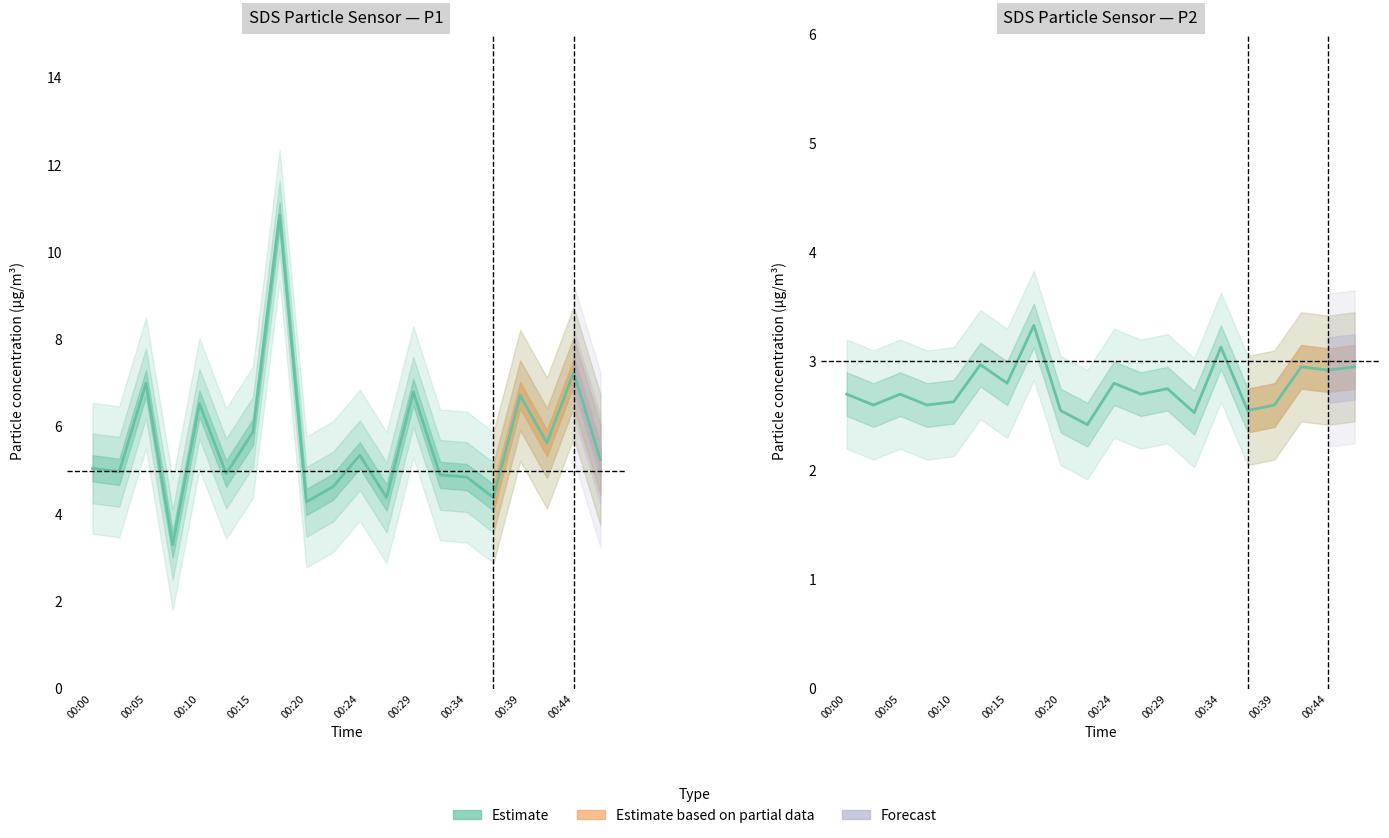

What is the change in value from 15 to 18?

+0.4